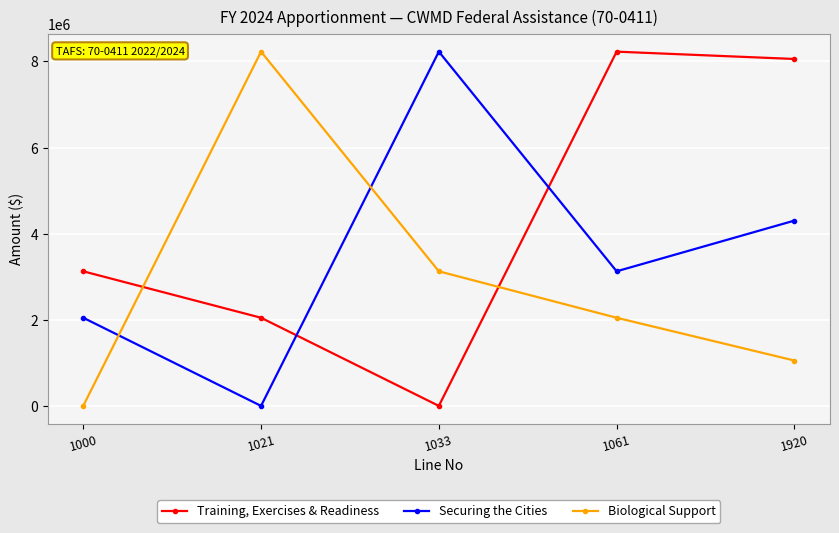

True or false: Biological Support and Training, Exercises & Readiness intersect in this chart.

True